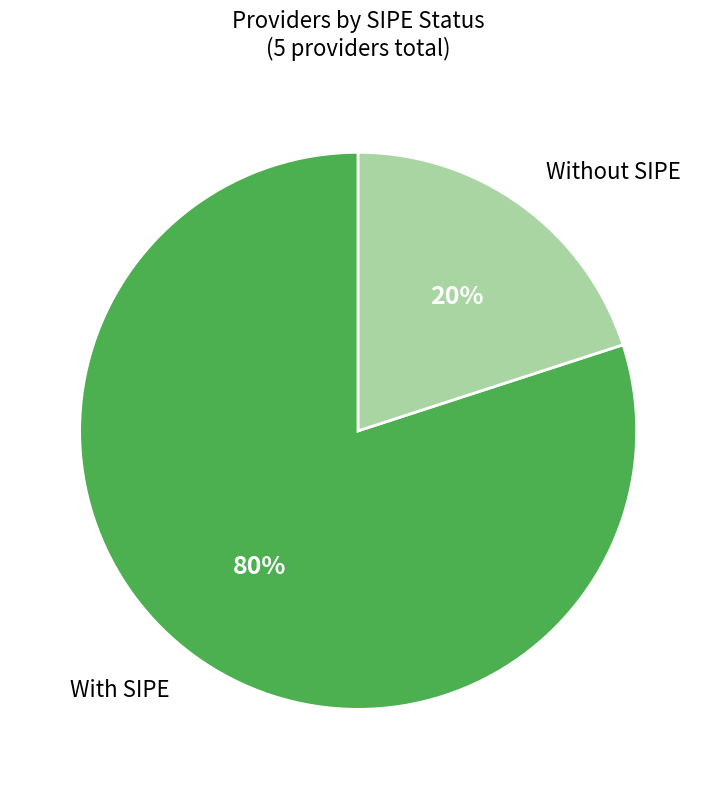

The With SIPE slice represents 80% of the pie. True or false?

True